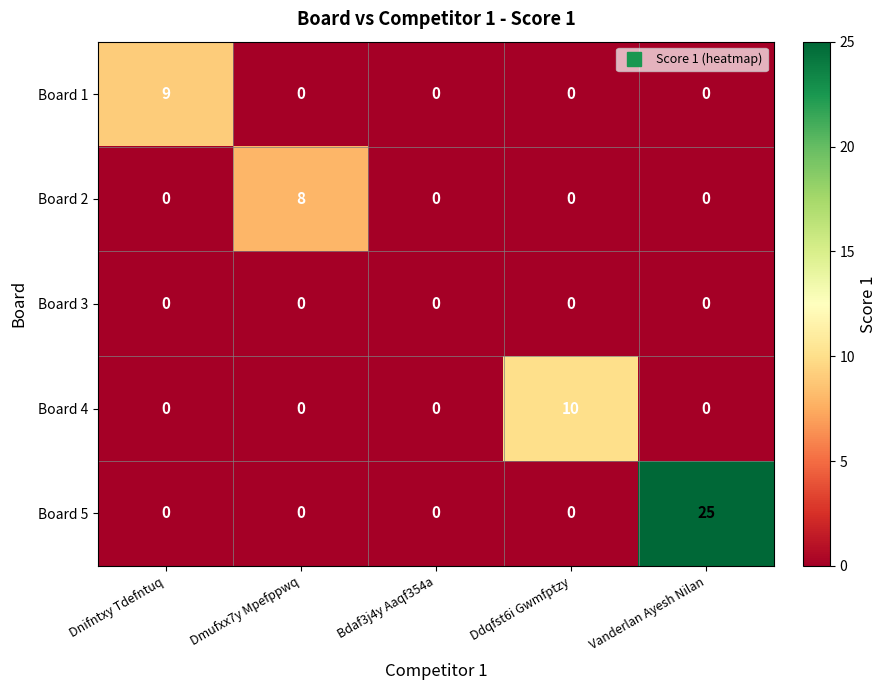

Which series has the largest total across all categories?

Board 5